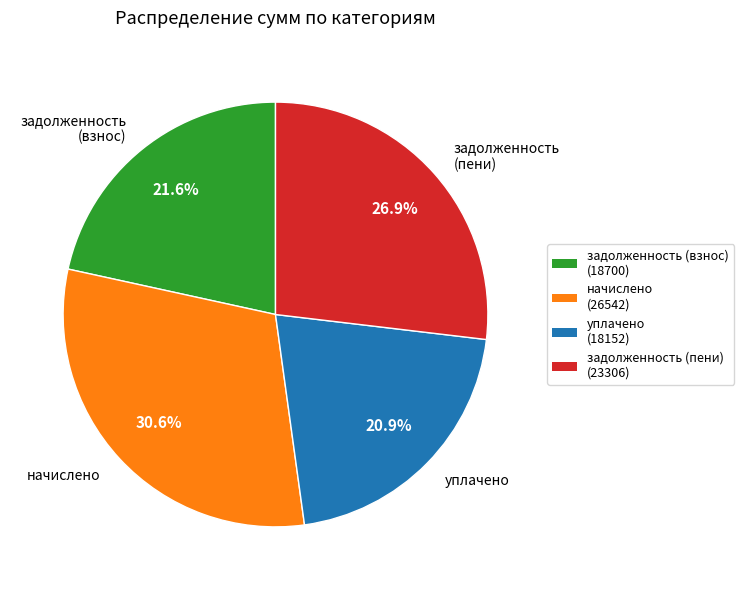

Between уплачено and задолженность (пени), which is larger?

задолженность (пени)